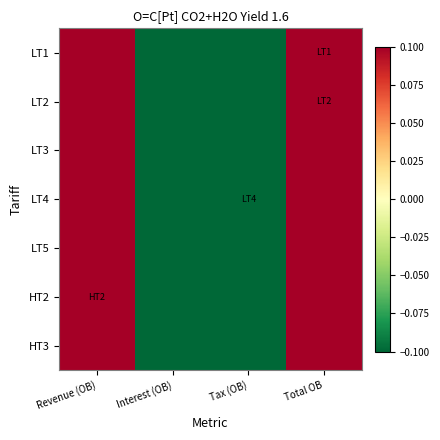

At which category does the chart reach its peak across all series?

Revenue (OB)